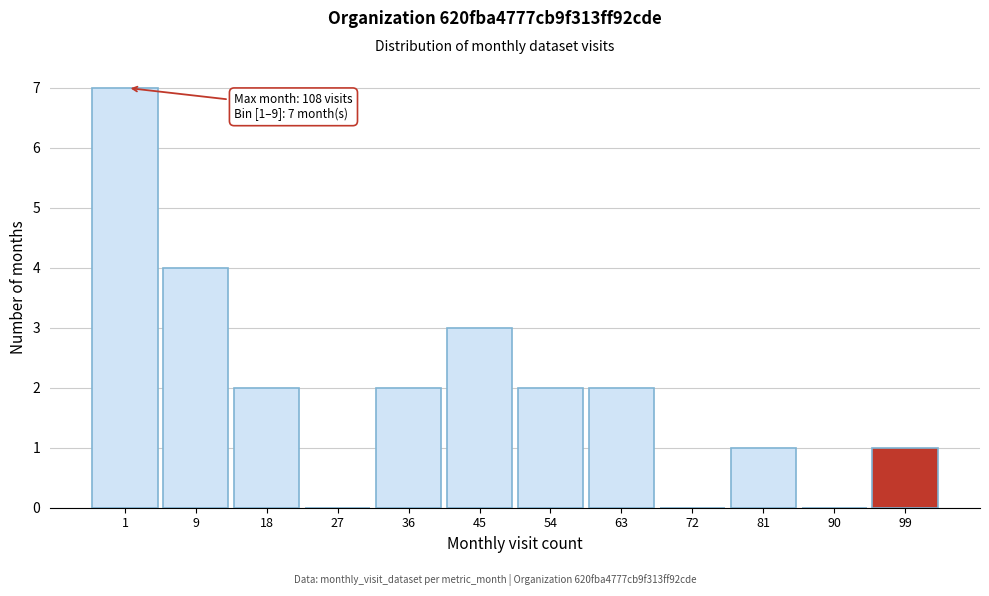

Reading right to left, what are all the values shown in this chart?

99=1	90=0	81=1	72=0	63=2	54=2	45=3	36=2	27=0	18=2	9=4	1=7